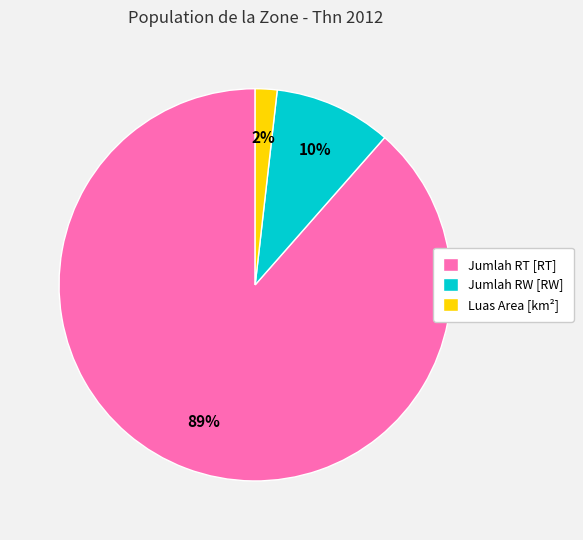

Between Luas Area [km²] and Jumlah RT [RT], which is larger?

Jumlah RT [RT]